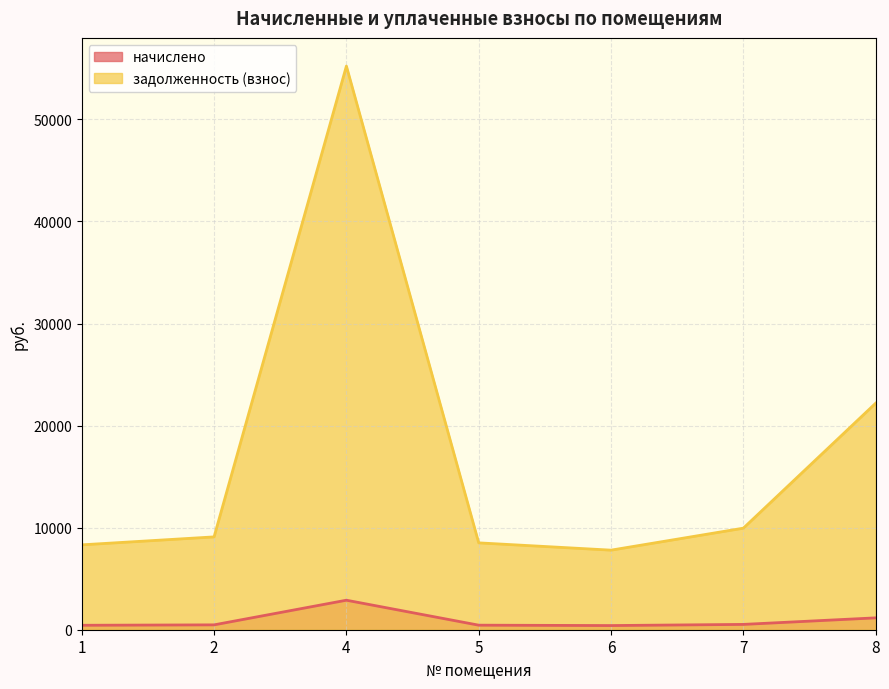

True or false: начислено has a value of 288.7 at 7.

False